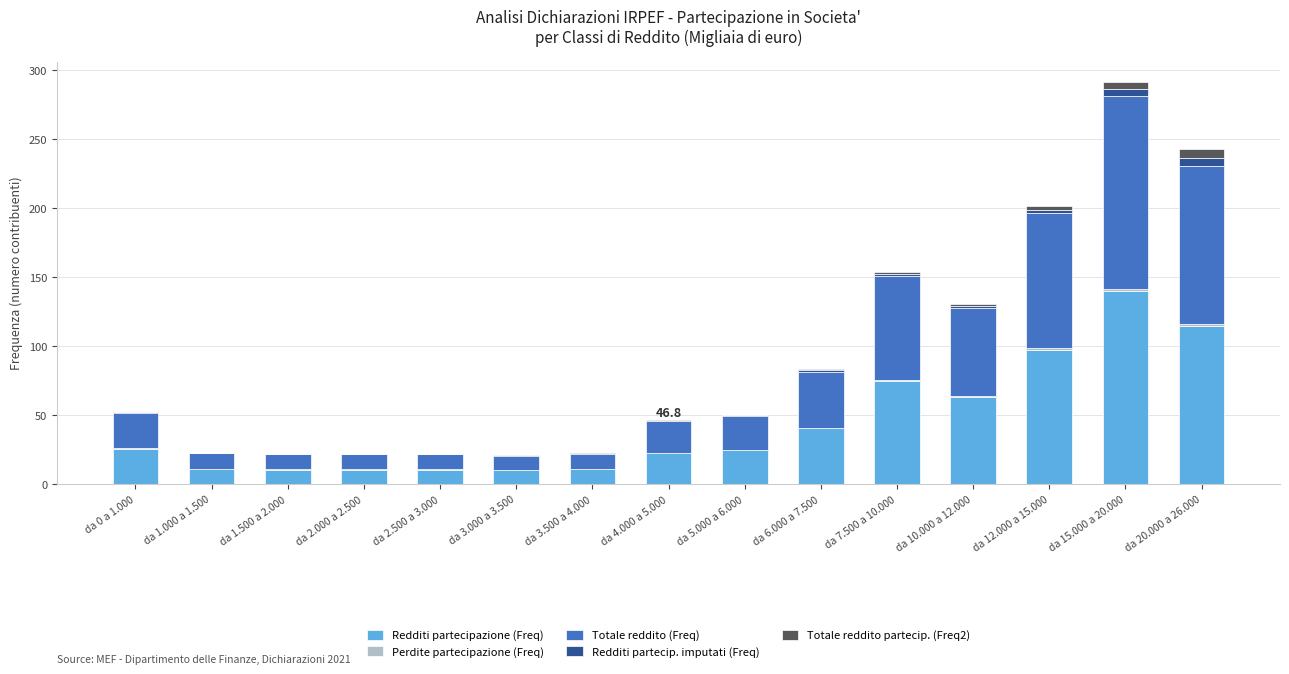

The value of Redditi partecipazione (Freq) at da 3.000 a 3.500 is 10.3. True or false?

True